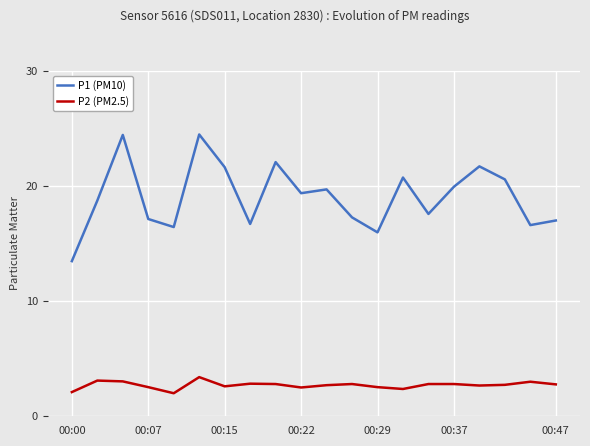

Which series has the widest spread of values?

P1 (PM10)